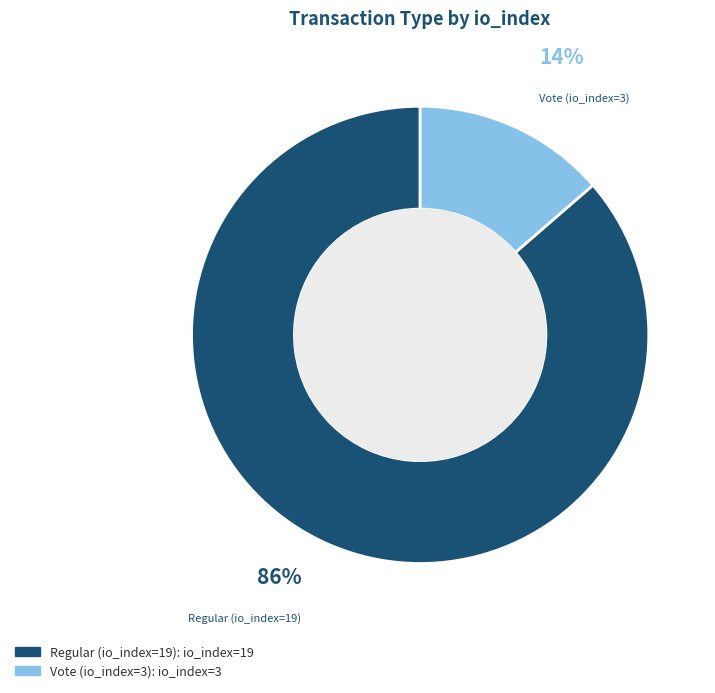

To the nearest percent, what percentage of the pie is Vote (io_index=3)?

14%